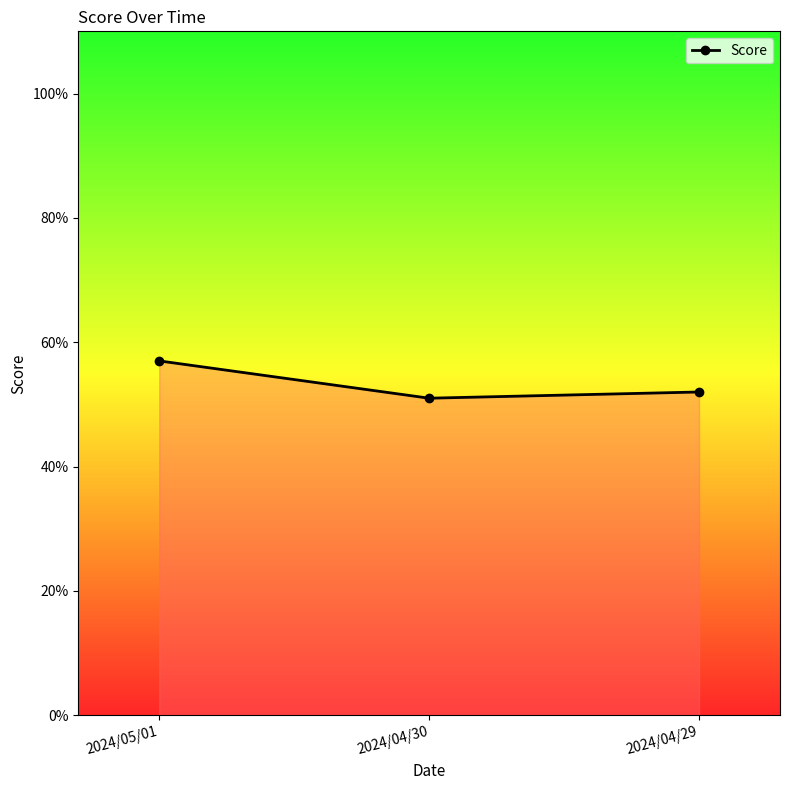

Does the chart have visible grid lines?

No